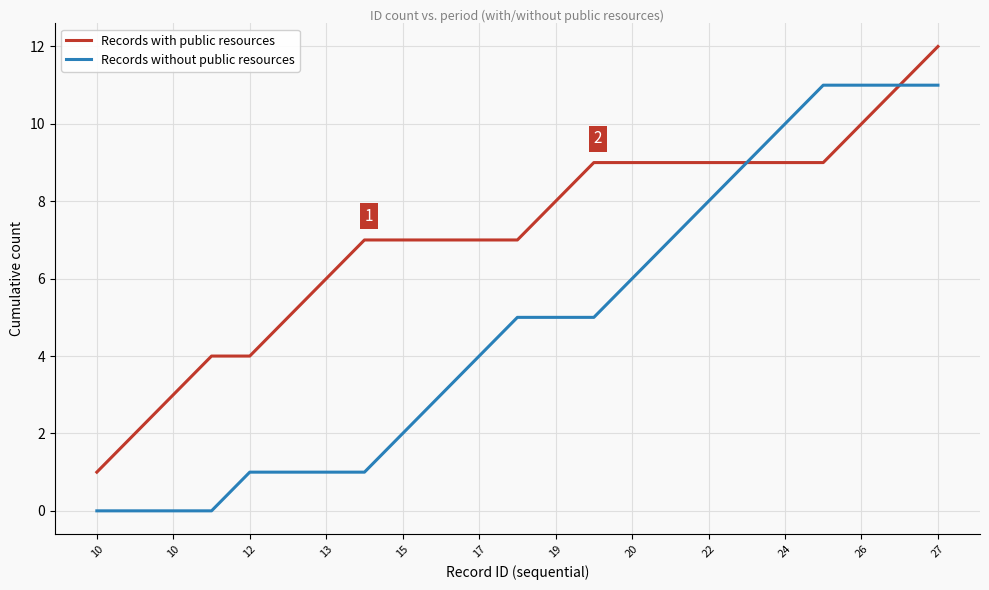

Does the chart have visible grid lines?

Yes